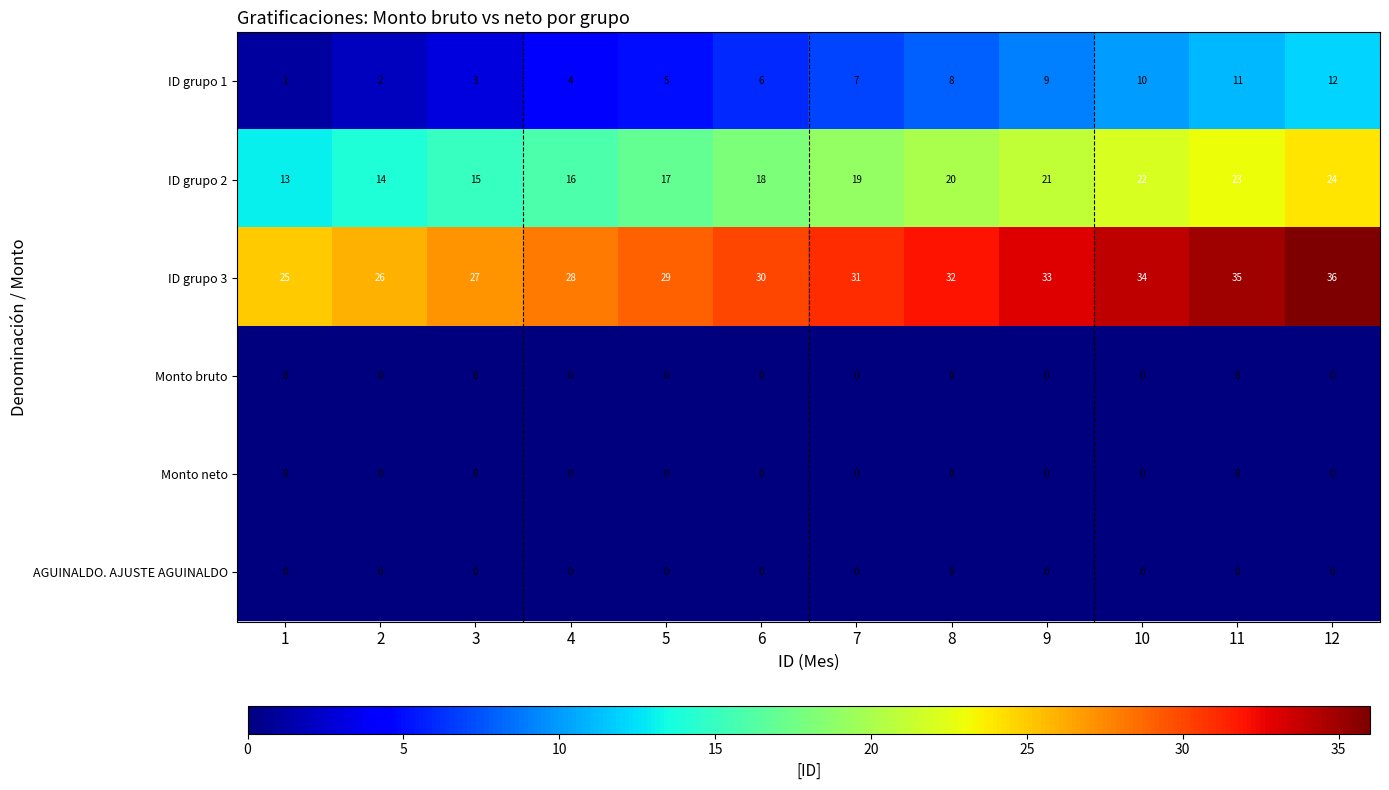

What is the greatest value displayed?

36